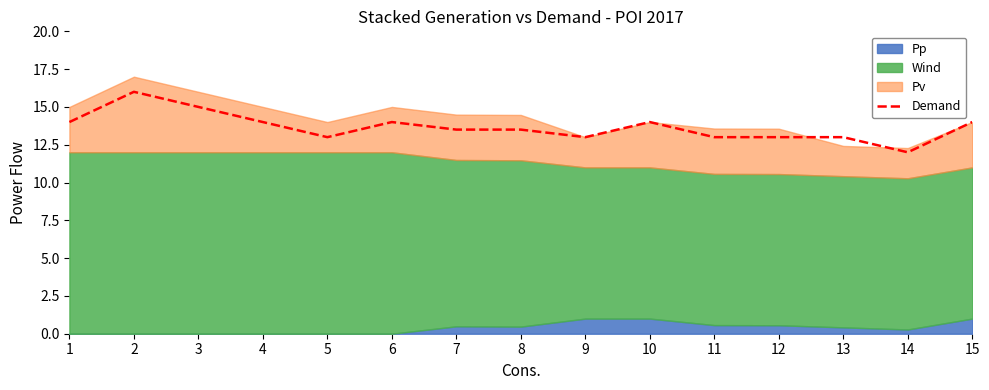

What is the average value?

13.7